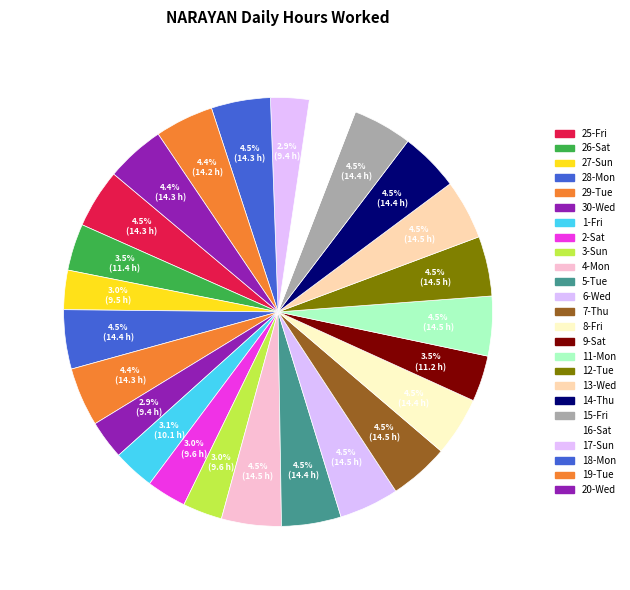

Which has a higher value, 27-Sun or 13-Wed?

13-Wed